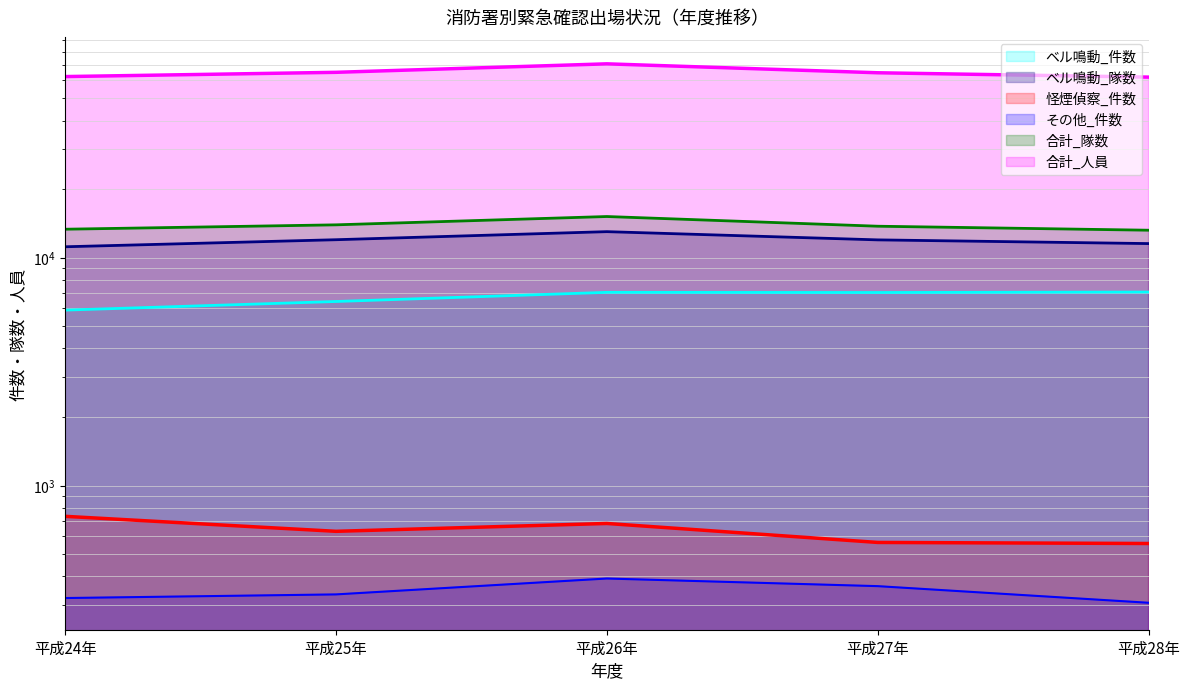

What are all the series names shown in the legend?

ベル鳴動_件数, ベル鳴動_隊数, 怪煙偵察_件数, その他_件数, 合計_隊数, 合計_人員